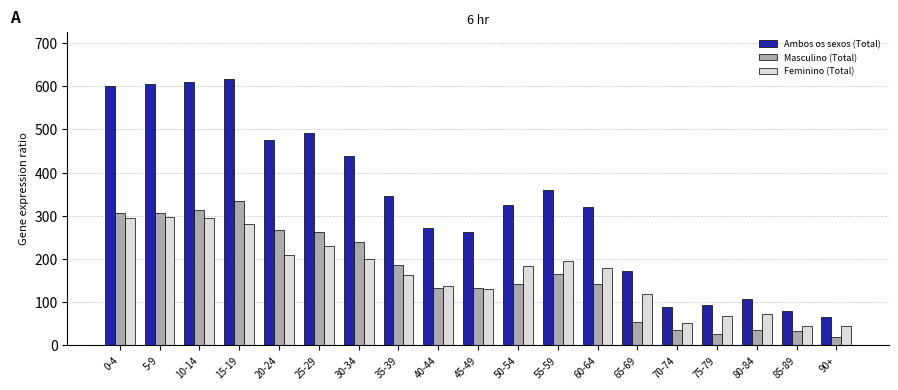

What is the label of the 10th bar from the right?

45-49